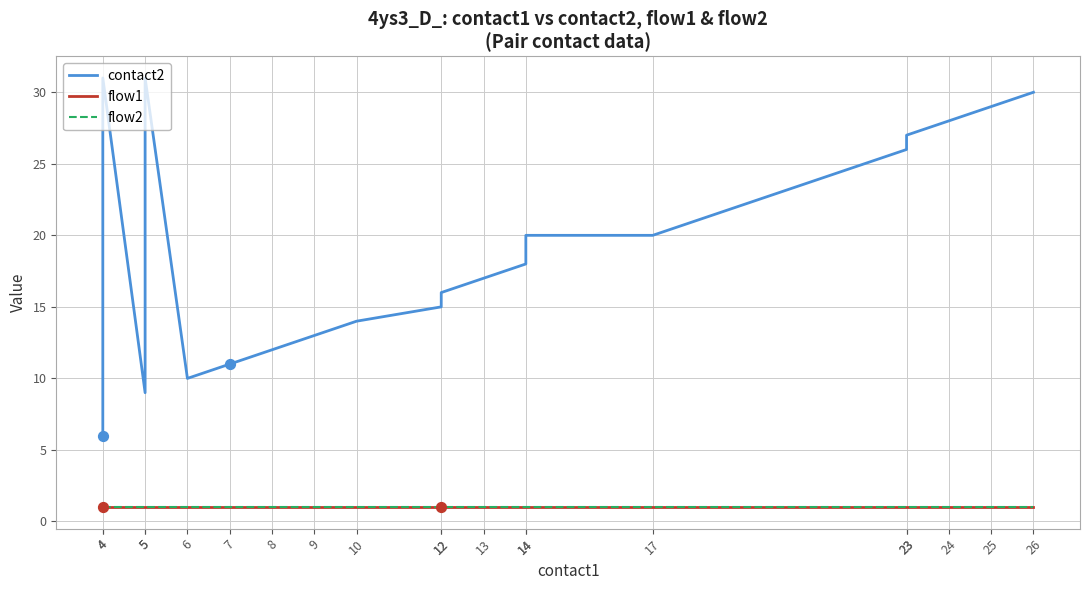

What are all the series names shown in the legend?

contact2, flow1, flow2